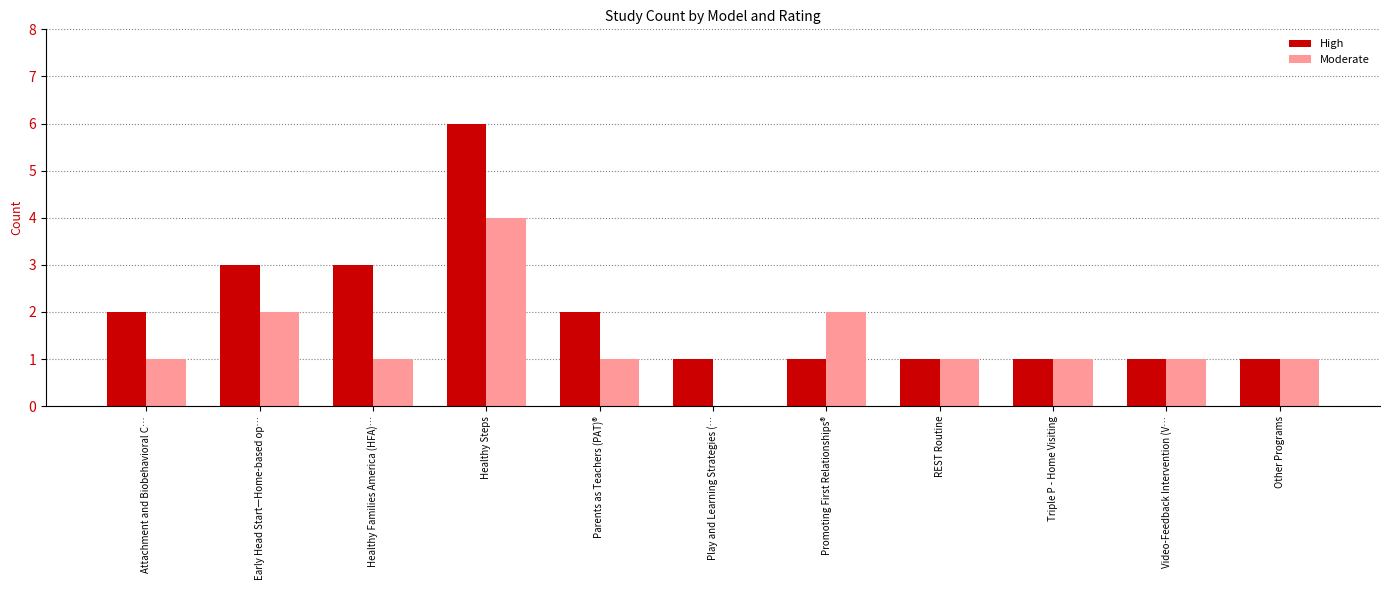

At which category is the sum across all series the highest?

Healthy Steps